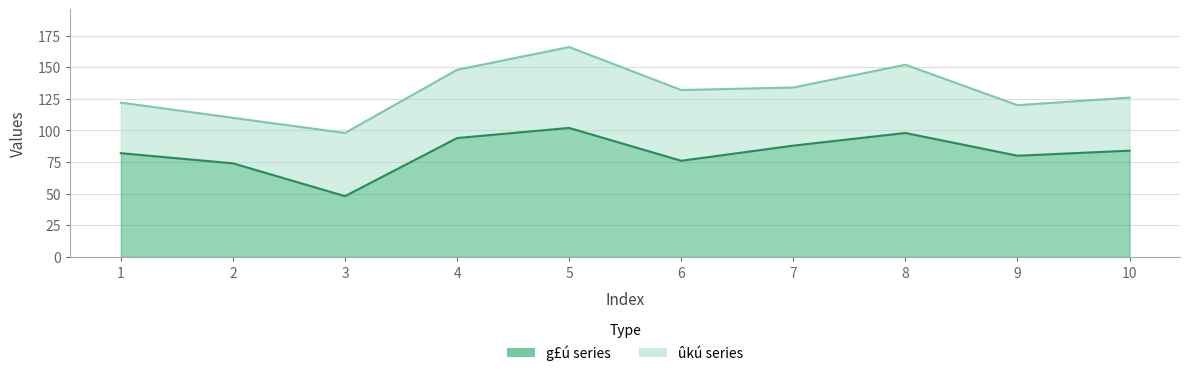

What is the difference between the second highest and minimum values in the ûkú line series?

54